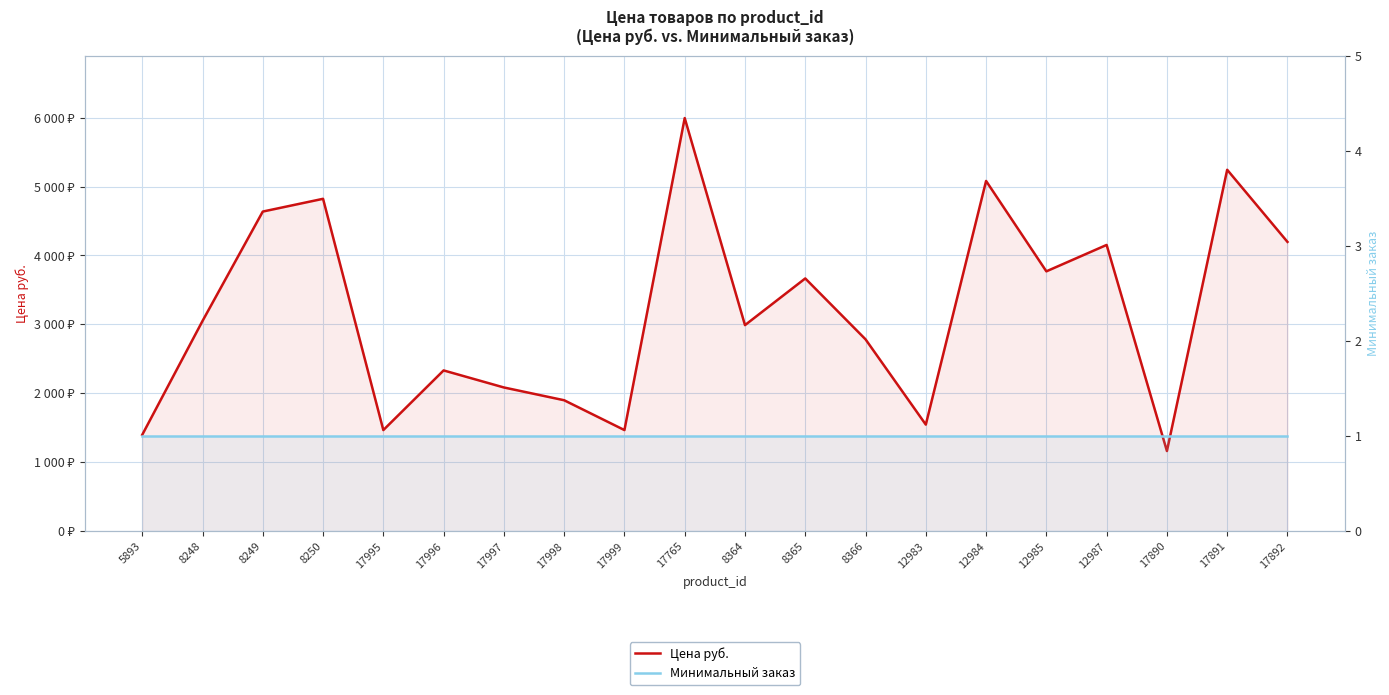

Rank the series at 8365 from highest to lowest value.

Цена руб., Минимальный заказ